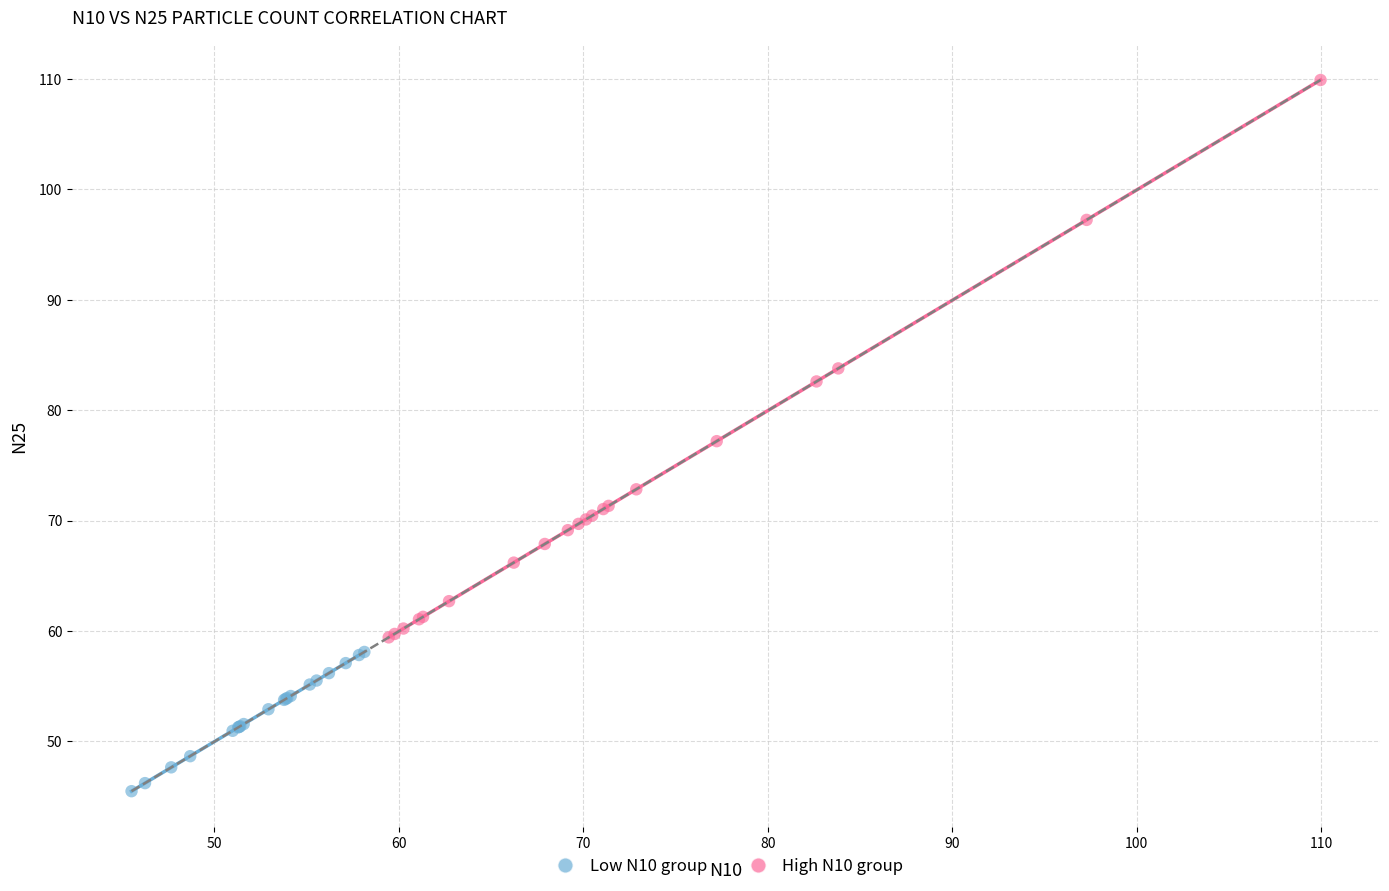

Which series has the largest Y range (max minus min)?

High N10 group